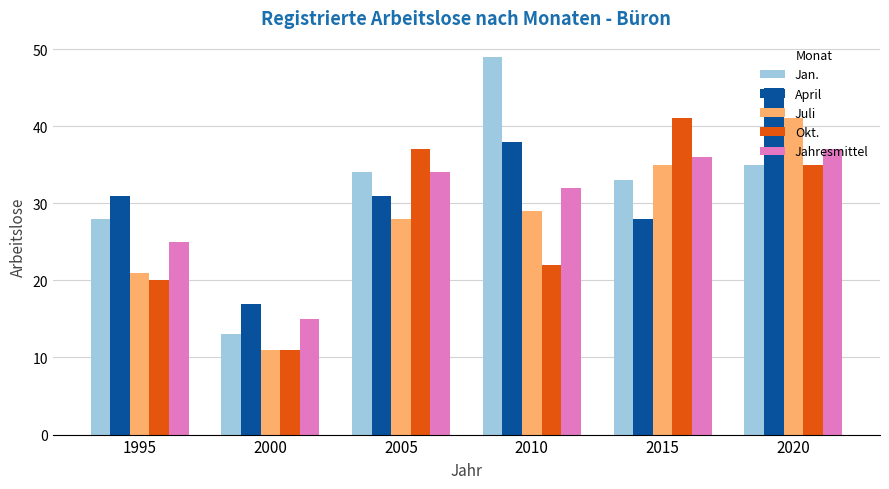

What are all the series names shown in the legend?

Jan., April, Juli, Okt., Jahresmittel